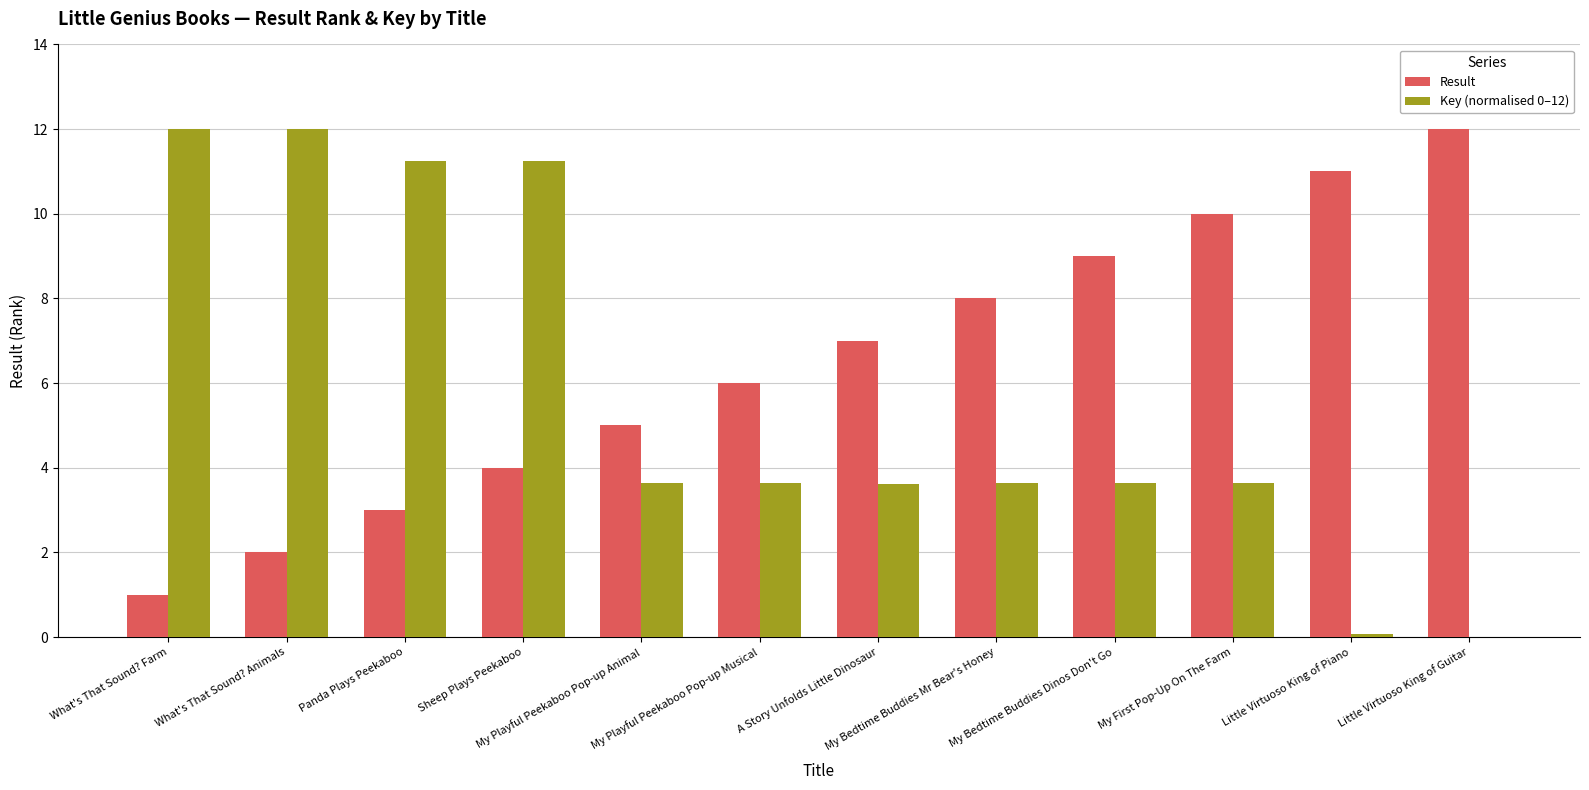

Which series has the largest total across all categories?

Result